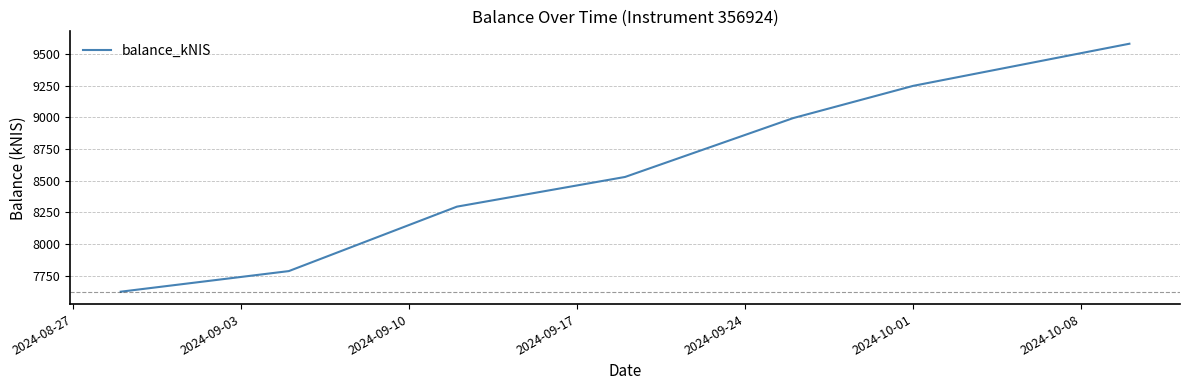

Reading right to left, what are all the values shown in this chart?

9580.4	9248.3	8994.0	8529.9	8295.9	7787.7	7625.2